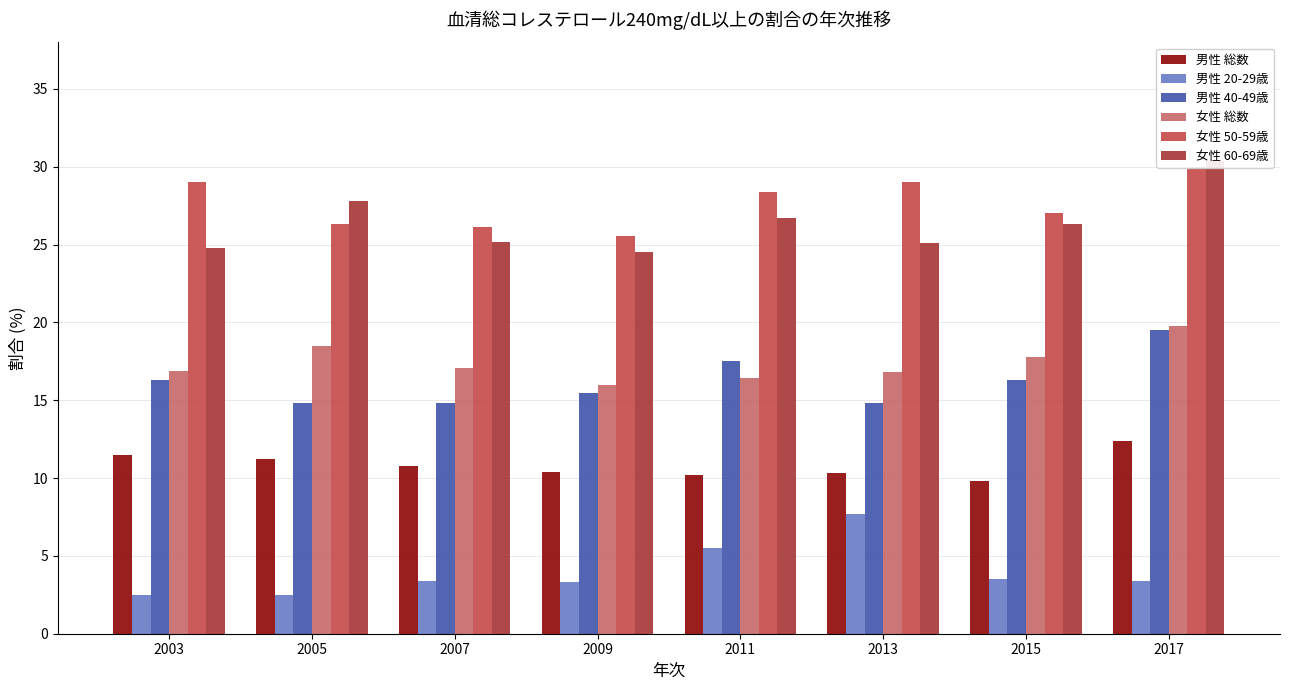

Reading left to right, what are all the values shown in this chart?

男性 総数: 11.5	11.2	10.8	10.4	10.2	10.3	9.8	12.4
男性 20-29歳: 2.5	2.5	3.4	3.3	5.5	7.7	3.5	3.4
男性 40-49歳: 16.3	14.8	14.8	15.5	17.5	14.8	16.3	19.5
女性 総数: 16.9	18.5	17.1	16.0	16.4	16.8	17.8	19.8
女性 50-59歳: 29.0	26.3	26.1	25.6	28.4	29.0	27.0	30.0
女性 60-69歳: 24.8	27.8	25.2	24.5	26.7	25.1	26.3	30.4